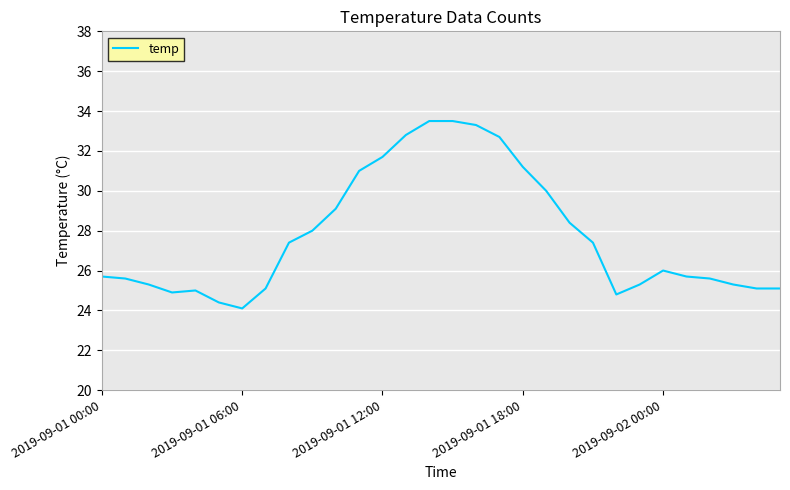

What is the greatest value displayed?

33.5